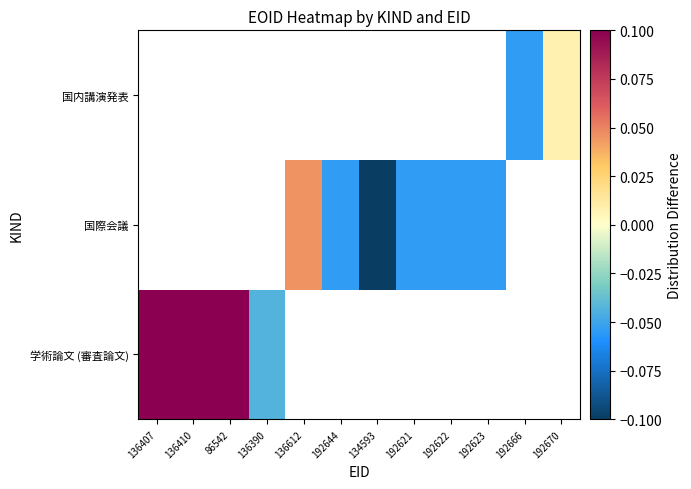

How many series are shown in this chart?

3